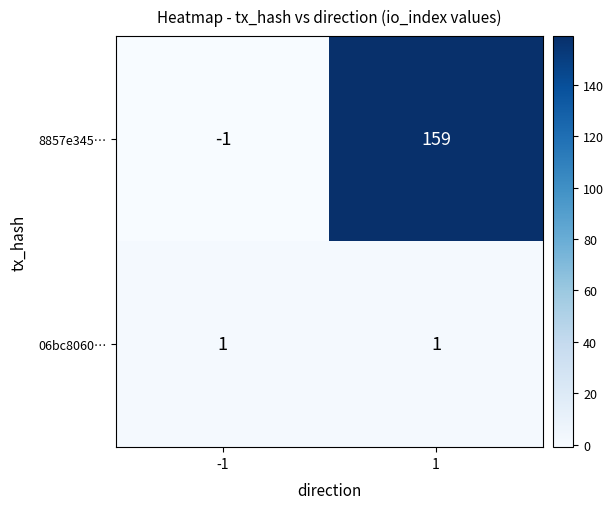

True or false: 8857e345… has a value of -1 at -1.

True